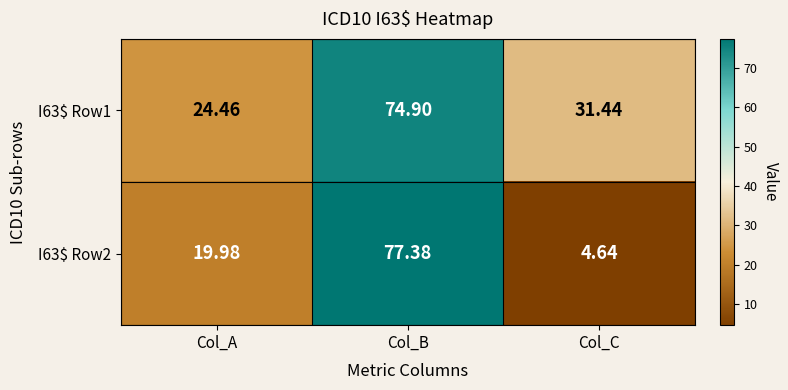

Where is I63$ Row2 nearest to the value 41?

Col_A